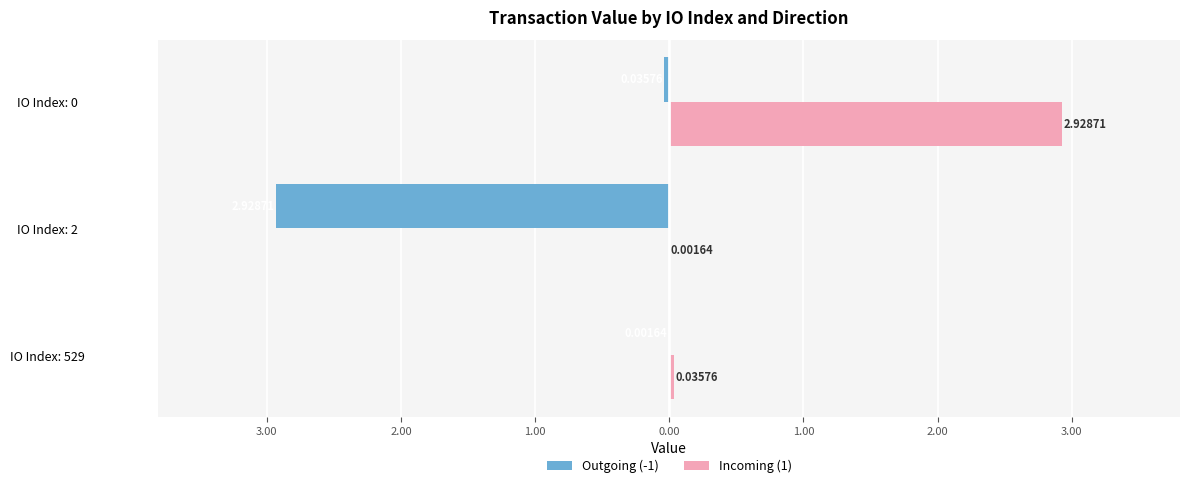

Reading right to left, what are all the values shown in this chart?

Outgoing (-1): -0.0	-2.9	-0.0
Incoming (1): 2.9	0.0	0.0